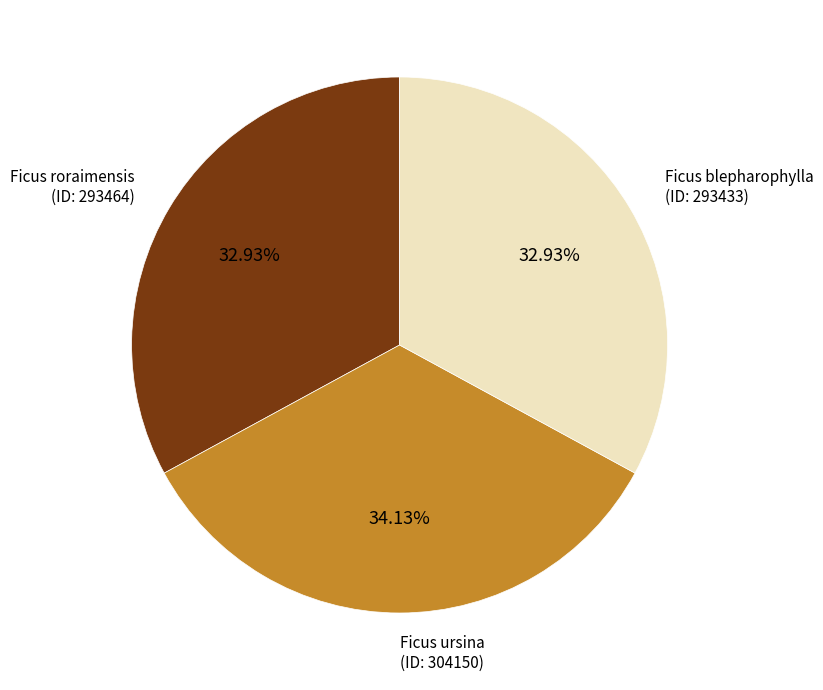

Is the sum of Ficus roraimensis and Ficus ursina greater than half?

Yes